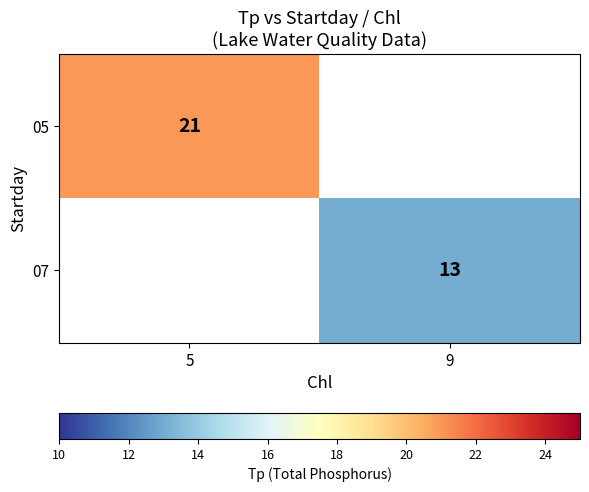

At how many categories does at least one series exceed 14?

1